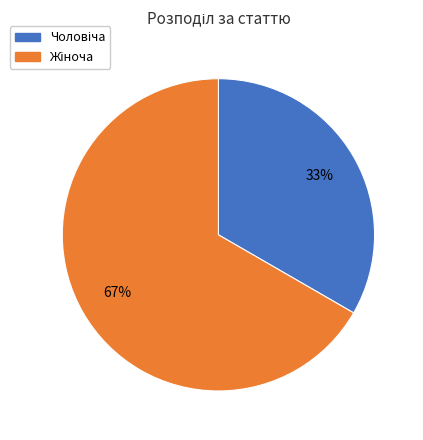

To the nearest percent, what is the average slice percentage?

50%